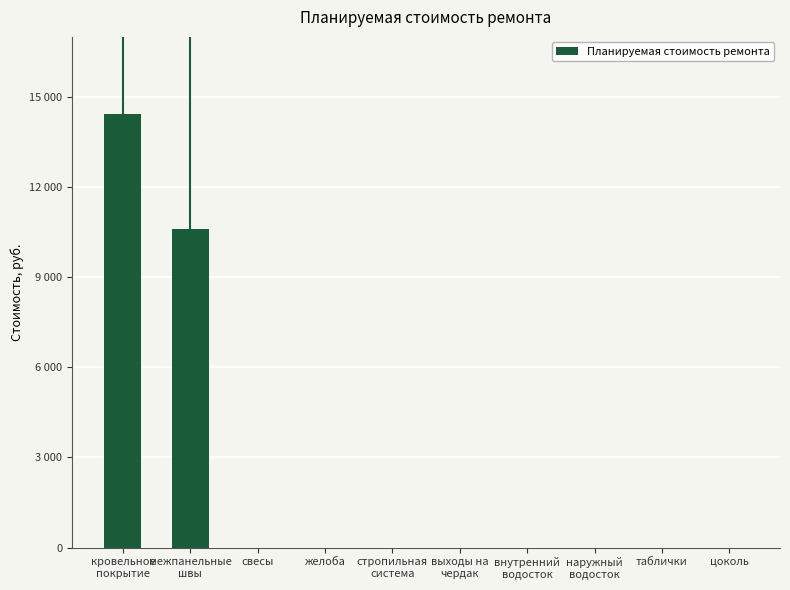

Which has a higher value, таблички or свесы?

таблички